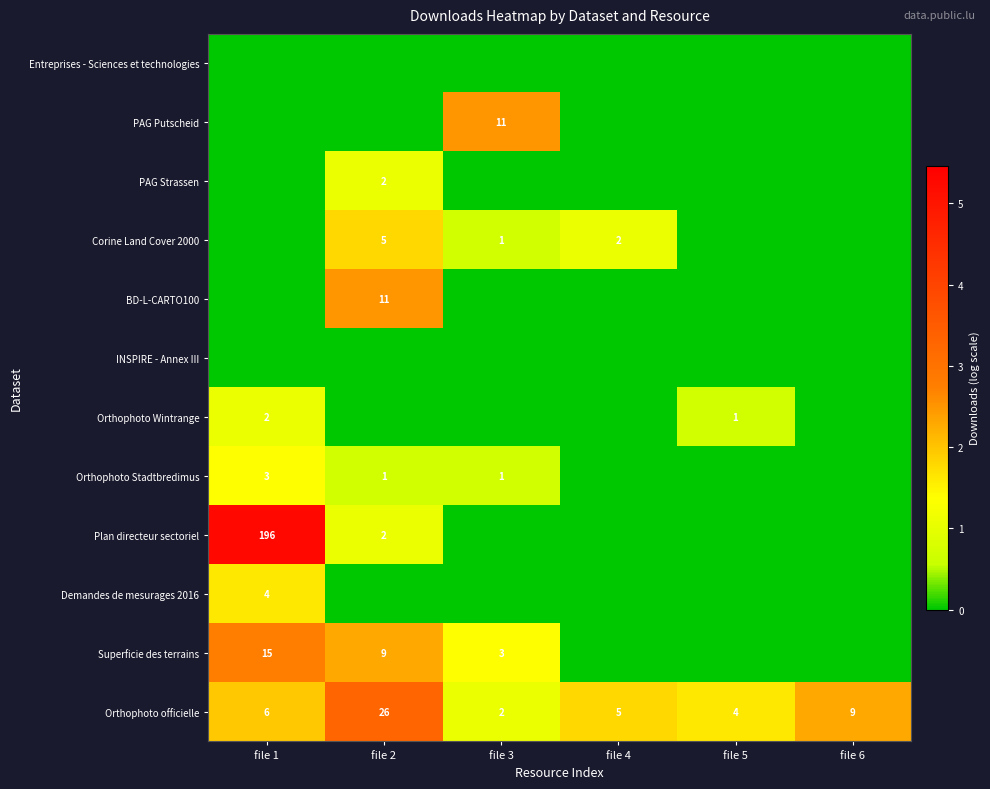

Where is Orthophoto officielle nearest to the value 14?

file 6